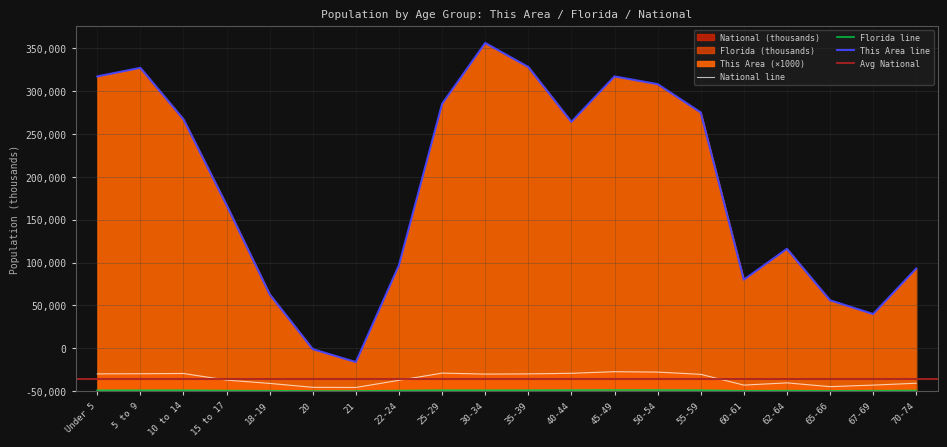

What is the total value across all series at 70-74?

153046.9